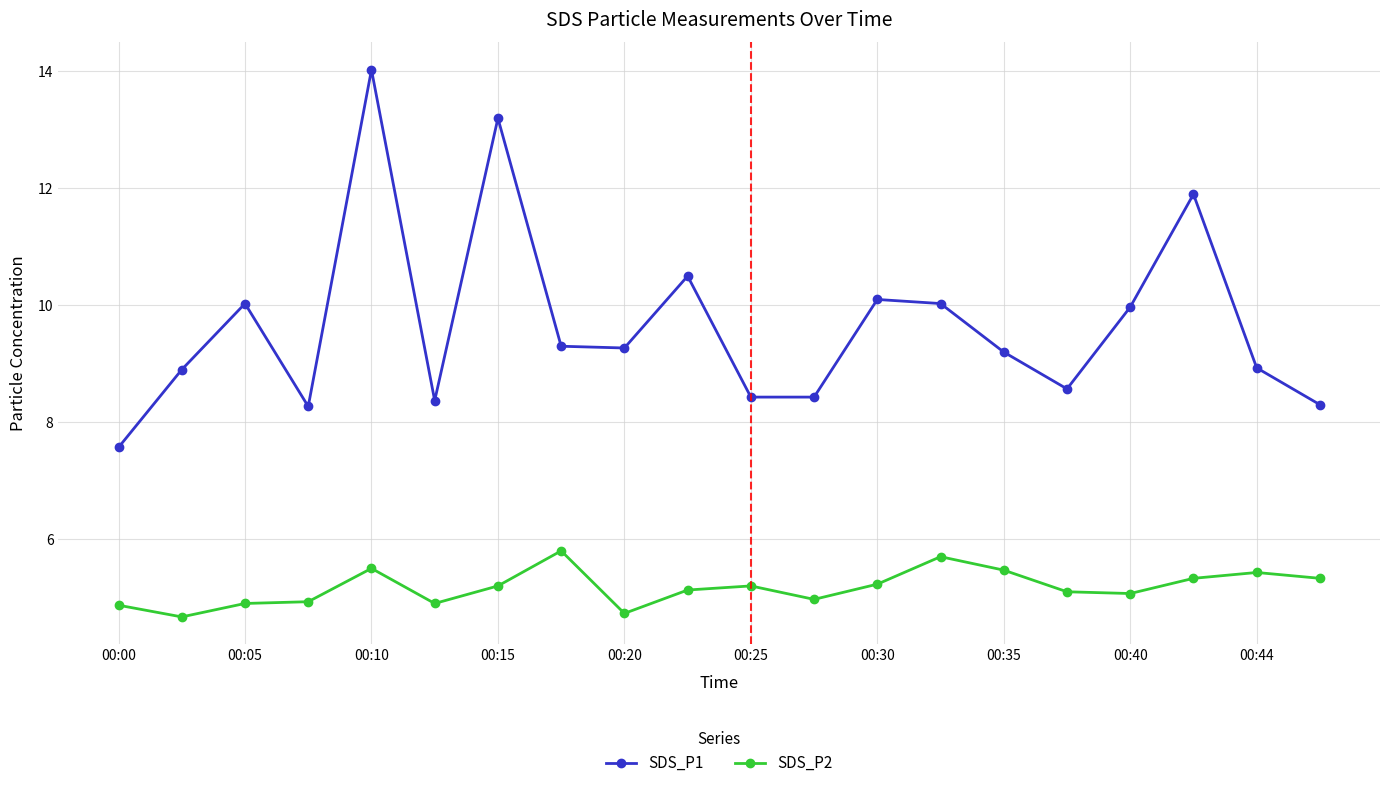

What is the value of the SDS_P2 point at the 3rd from the left?

4.9